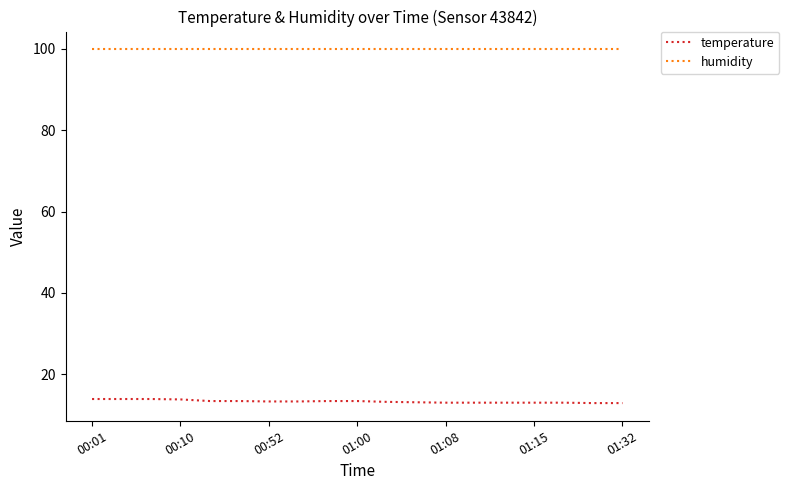

Which series has the widest spread of values?

temperature